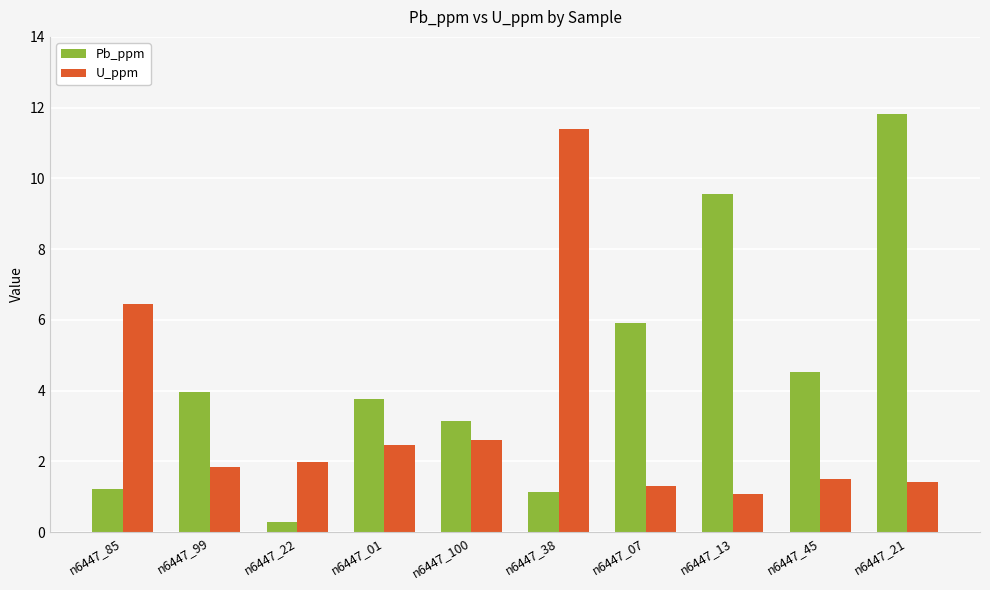

What position from the left is n6447_01?

4